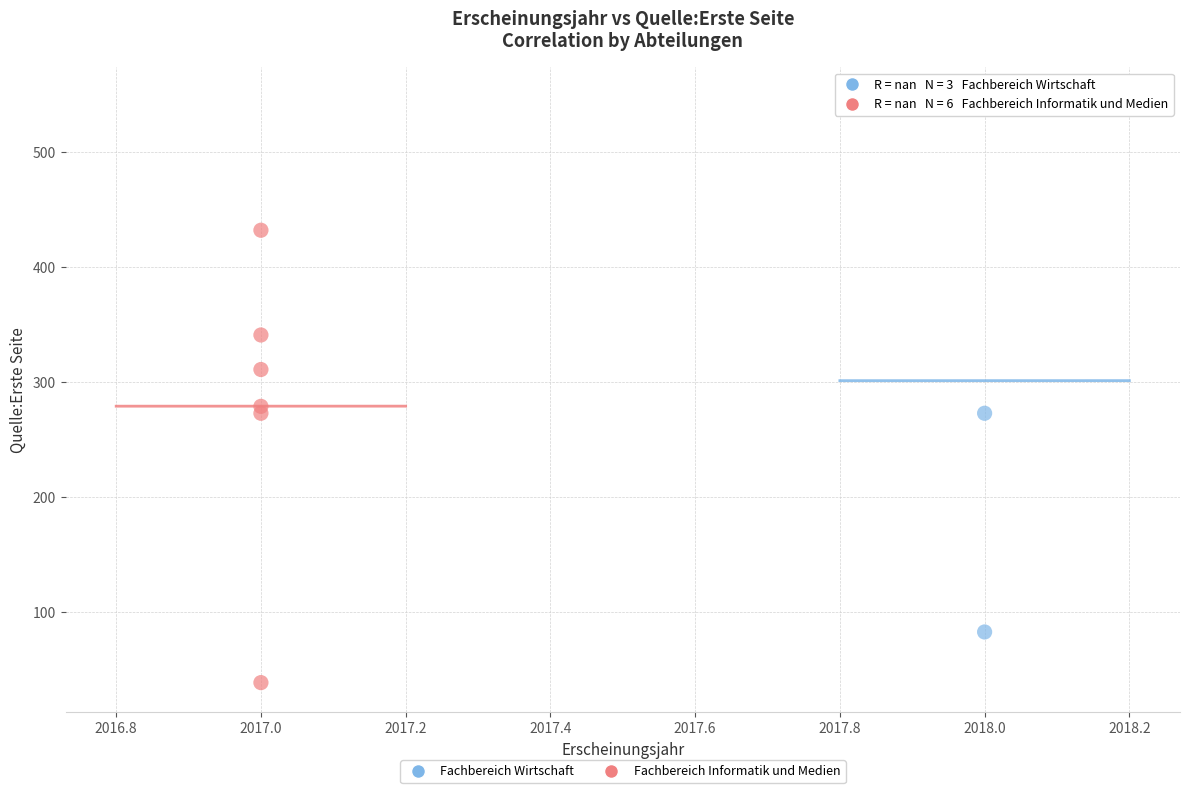

Which series contains the lowest Y value?

Fachbereich Informatik und Medien